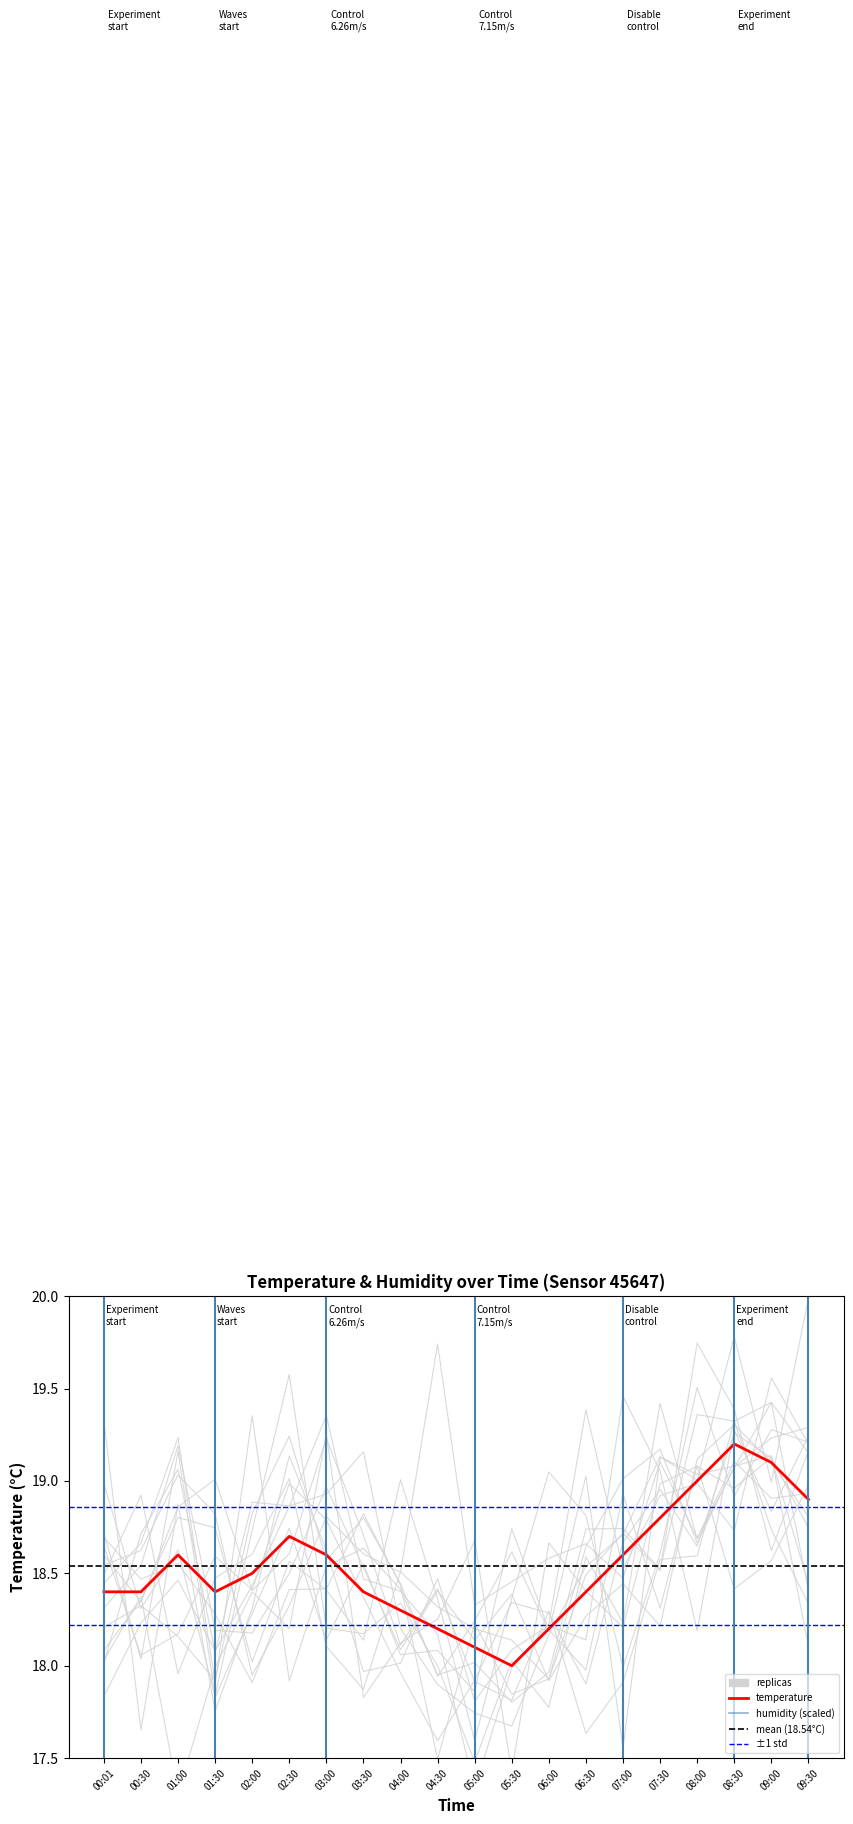

What is the change in value from 06:00 to 07:30?

+0.6